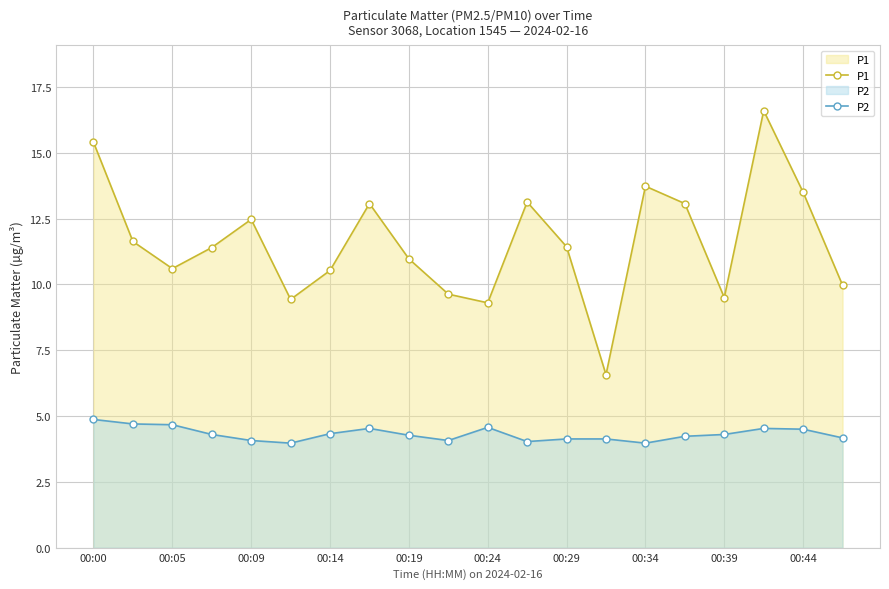

Rank the series by their average value, from lowest to highest.

P2, P1